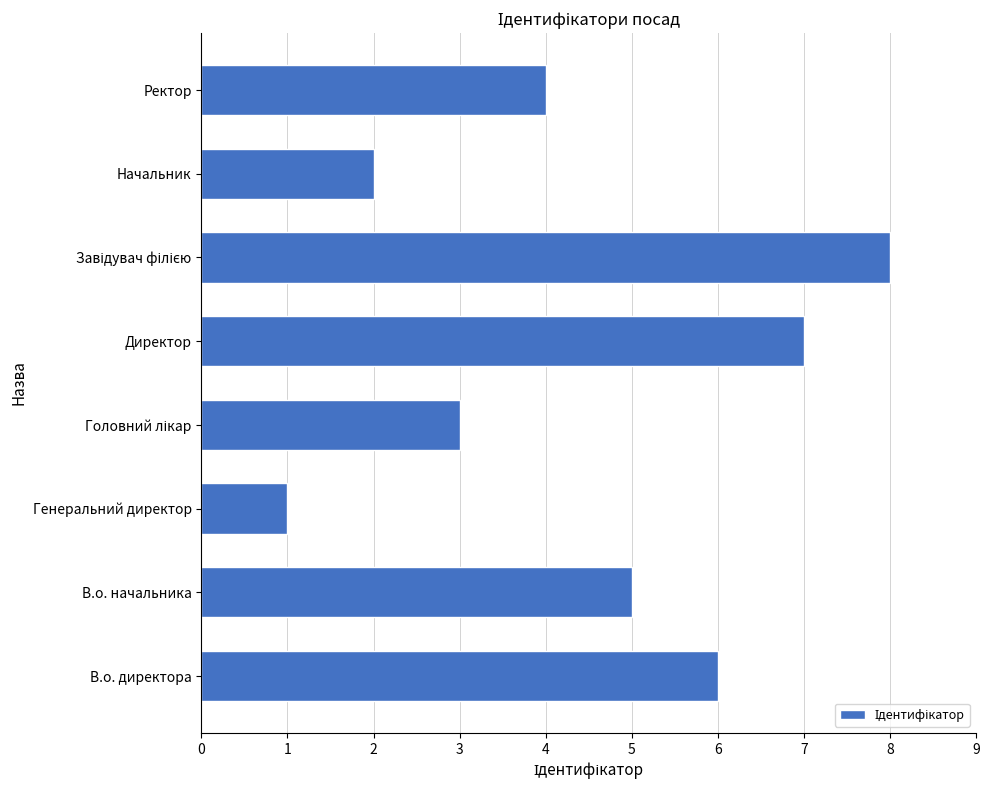

Does the chart contain any negative values?

No